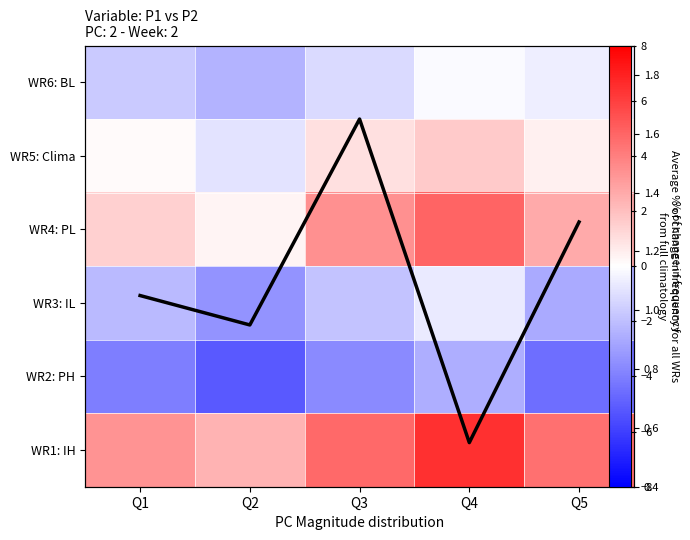

At Q4, list the series in order from largest to smallest.

WR1: IH, WR4: PL, WR5: Clima, WR6: BL, WR3: IL, WR2: PH